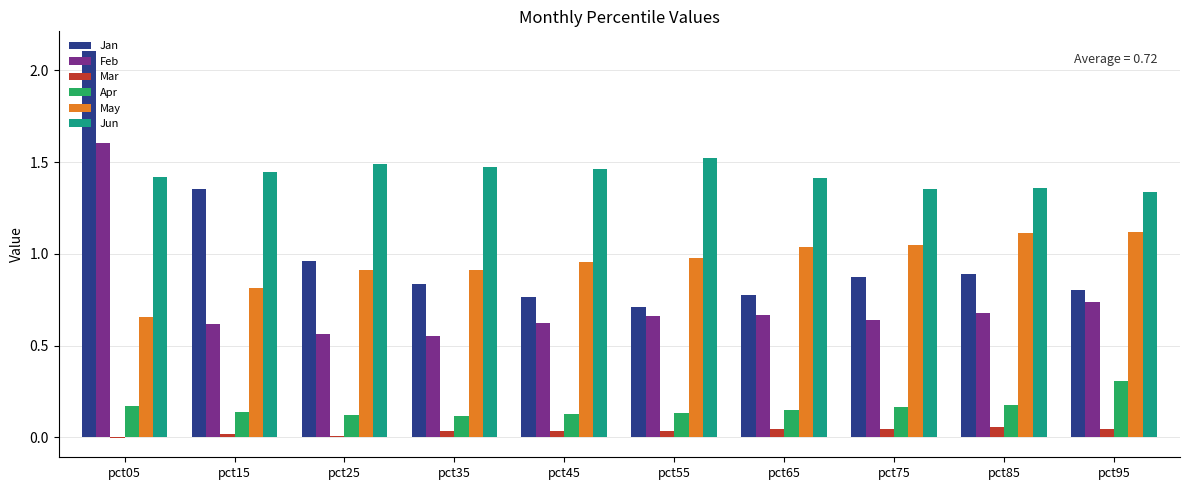

At which category does the chart reach its peak across all series?

pct05